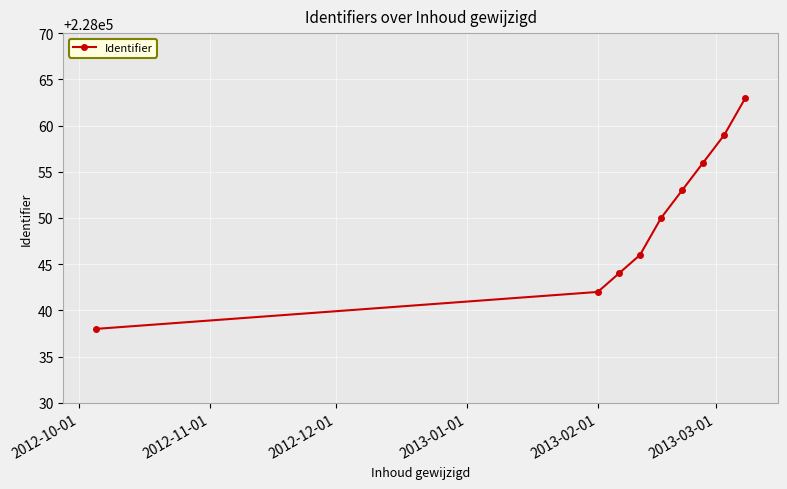

What is the greatest value displayed?

228063